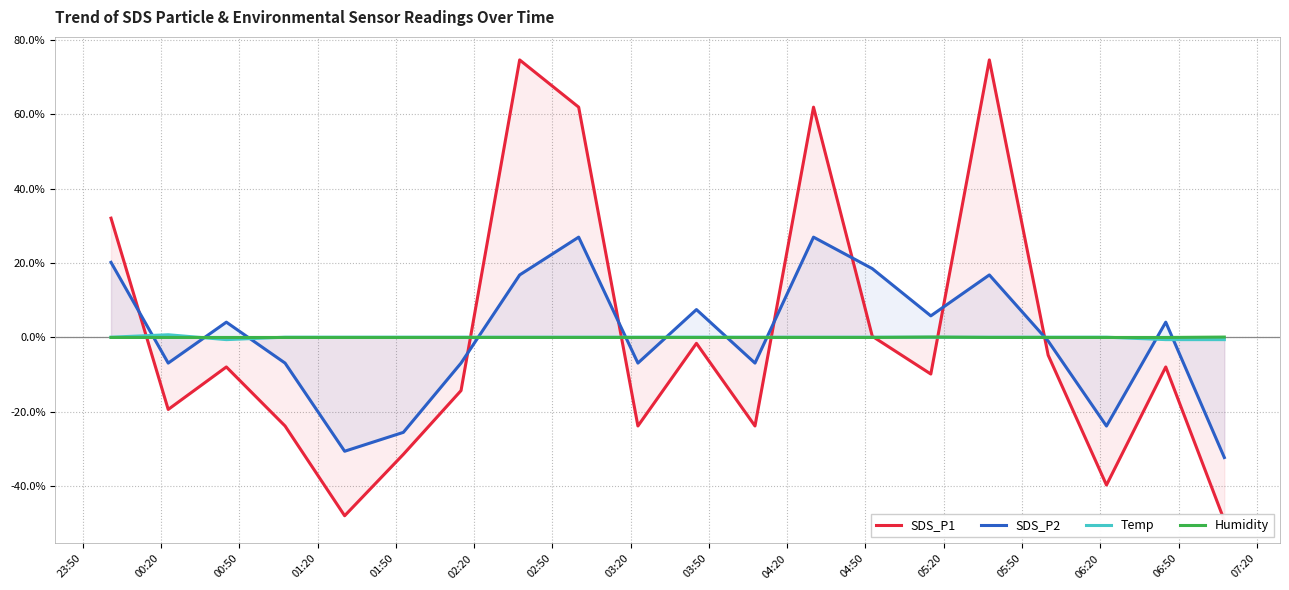

What are all the series names shown in the legend?

SDS_P1, SDS_P2, Temp, Humidity